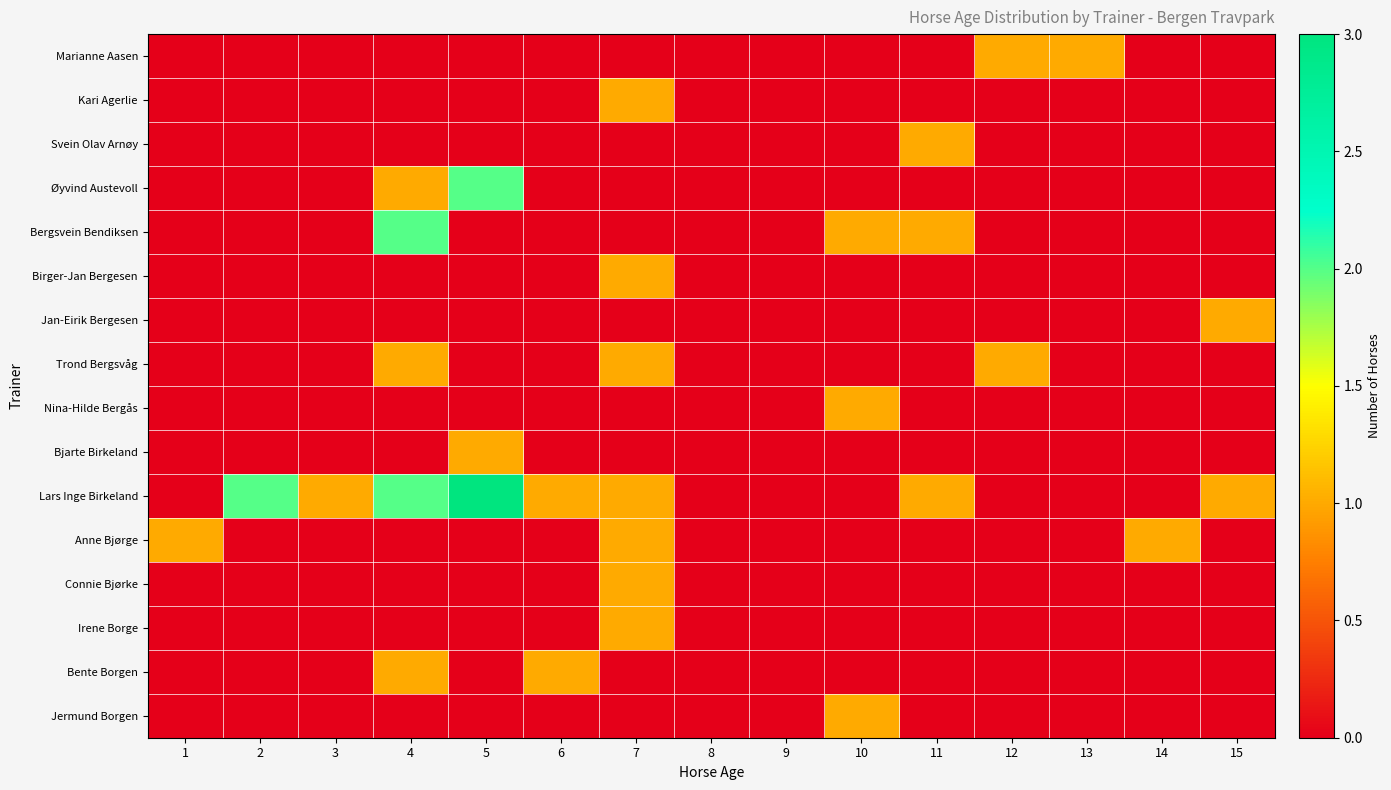

Reading right to left, extract all data points from this chart.

Marianne Aasen: 15=0	14=0	13=1	12=1	11=0	10=0	9=0	8=0	7=0	6=0	5=0	4=0	3=0	2=0	1=0
Kari Agerlie: 15=0	14=0	13=0	12=0	11=0	10=0	9=0	8=0	7=1	6=0	5=0	4=0	3=0	2=0	1=0
Svein Olav Arnøy: 15=0	14=0	13=0	12=0	11=1	10=0	9=0	8=0	7=0	6=0	5=0	4=0	3=0	2=0	1=0
Øyvind Austevoll: 15=0	14=0	13=0	12=0	11=0	10=0	9=0	8=0	7=0	6=0	5=2	4=1	3=0	2=0	1=0
Bergsvein Bendiksen: 15=0	14=0	13=0	12=0	11=1	10=1	9=0	8=0	7=0	6=0	5=0	4=2	3=0	2=0	1=0
Birger-Jan Bergesen: 15=0	14=0	13=0	12=0	11=0	10=0	9=0	8=0	7=1	6=0	5=0	4=0	3=0	2=0	1=0
Jan-Eirik Bergesen: 15=1	14=0	13=0	12=0	11=0	10=0	9=0	8=0	7=0	6=0	5=0	4=0	3=0	2=0	1=0
Trond Bergsvåg: 15=0	14=0	13=0	12=1	11=0	10=0	9=0	8=0	7=1	6=0	5=0	4=1	3=0	2=0	1=0
Nina-Hilde Bergås: 15=0	14=0	13=0	12=0	11=0	10=1	9=0	8=0	7=0	6=0	5=0	4=0	3=0	2=0	1=0
Bjarte Birkeland: 15=0	14=0	13=0	12=0	11=0	10=0	9=0	8=0	7=0	6=0	5=1	4=0	3=0	2=0	1=0
Lars Inge Birkeland: 15=1	14=0	13=0	12=0	11=1	10=0	9=0	8=0	7=1	6=1	5=3	4=2	3=1	2=2	1=0
Anne Bjørge: 15=0	14=1	13=0	12=0	11=0	10=0	9=0	8=0	7=1	6=0	5=0	4=0	3=0	2=0	1=1
Connie Bjørke: 15=0	14=0	13=0	12=0	11=0	10=0	9=0	8=0	7=1	6=0	5=0	4=0	3=0	2=0	1=0
Irene Borge: 15=0	14=0	13=0	12=0	11=0	10=0	9=0	8=0	7=1	6=0	5=0	4=0	3=0	2=0	1=0
Bente Borgen: 15=0	14=0	13=0	12=0	11=0	10=0	9=0	8=0	7=0	6=1	5=0	4=1	3=0	2=0	1=0
Jermund Borgen: 15=0	14=0	13=0	12=0	11=0	10=1	9=0	8=0	7=0	6=0	5=0	4=0	3=0	2=0	1=0